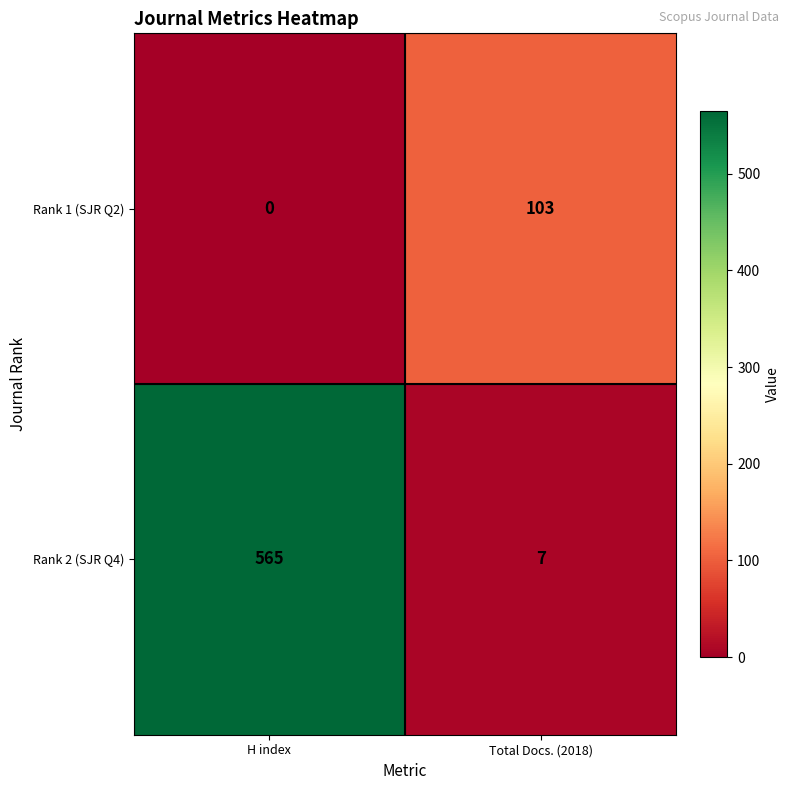

The Rank 1 (SJR Q2) series shows 52 at H index. True or false?

False